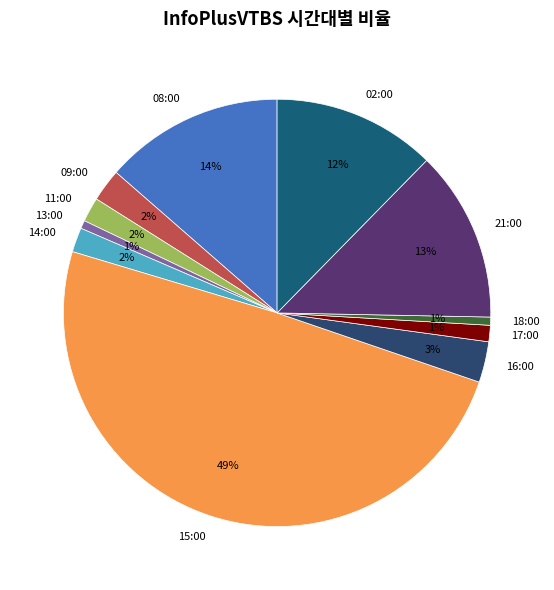

To the nearest percent, what is the average slice percentage?

9%